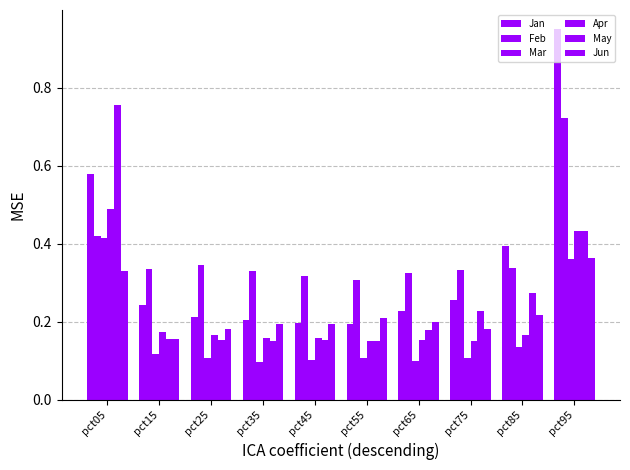

Count the number of data series in this chart.

6